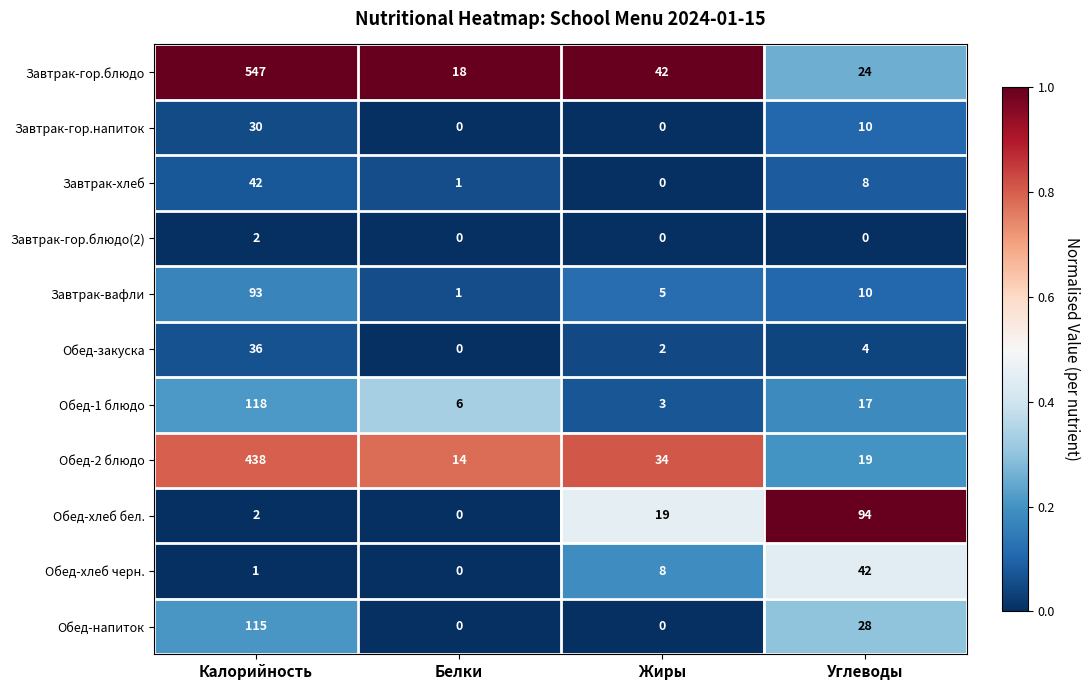

The Завтрак-гор.блюдо series shows 31 at Углеводы. True or false?

False